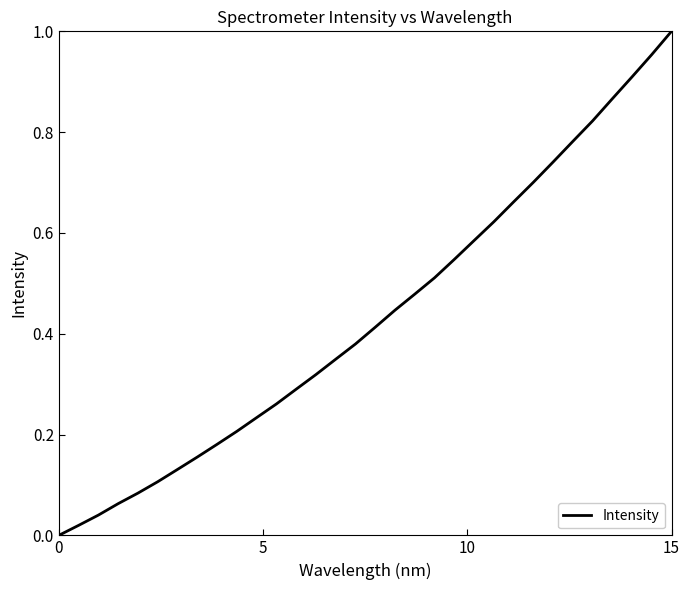

Which label corresponds to the largest value in the chart?

15